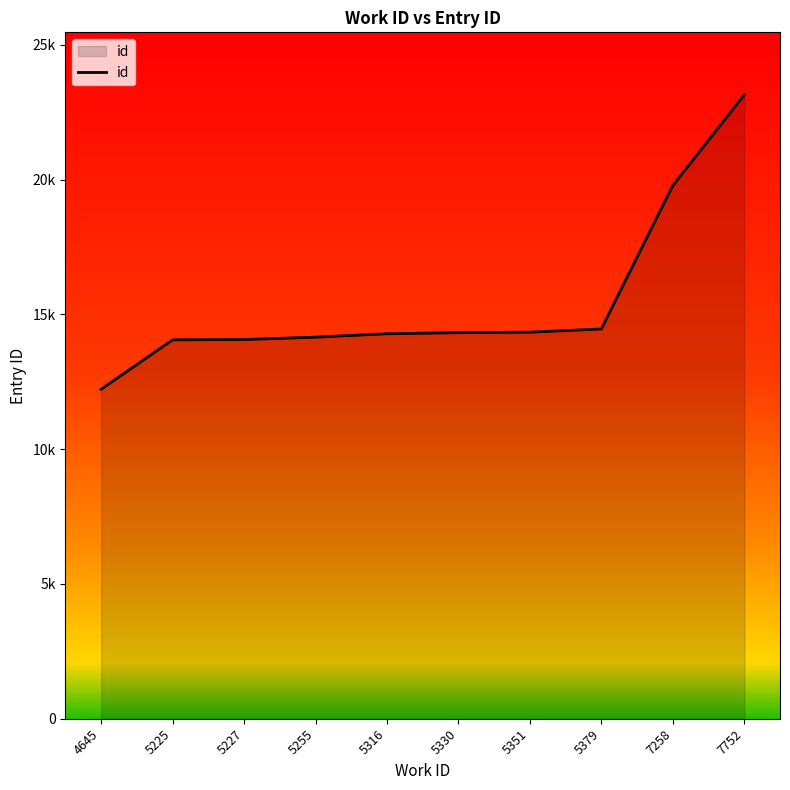

True or false: the data has more than 2 interior local peaks.

False